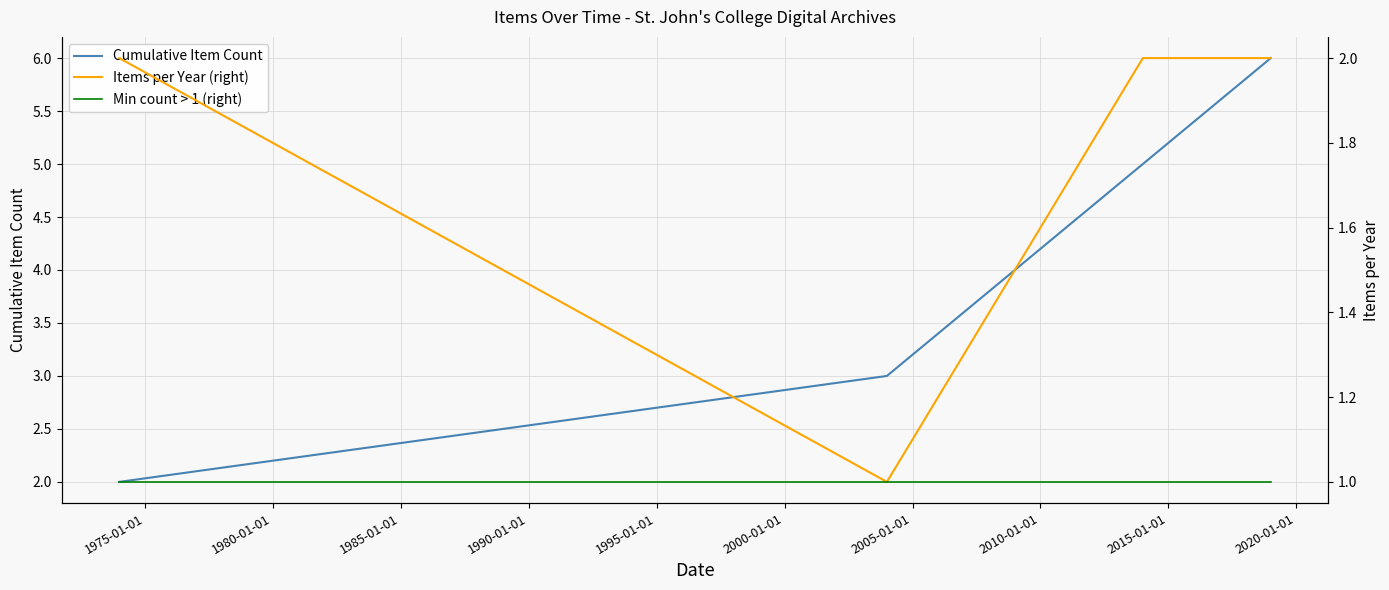

How many Items per Year (right) values are between 2 and 3?

3